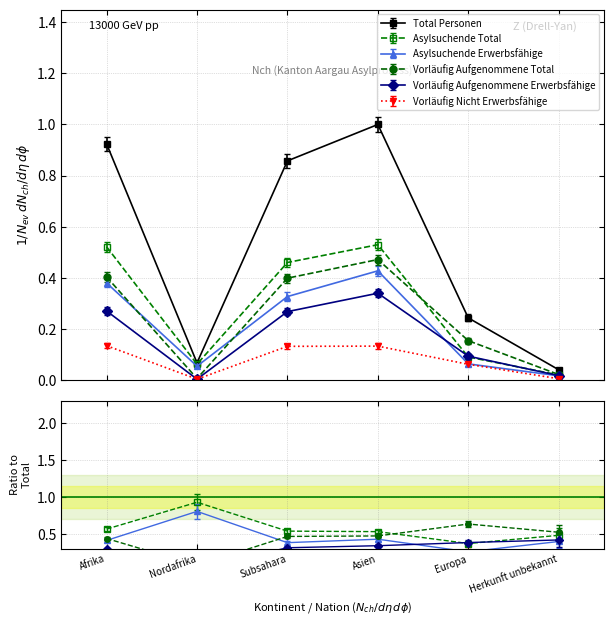

At which label is Asylsuchende Erwerbsfähige closest to 0?

Herkunft unbekannt